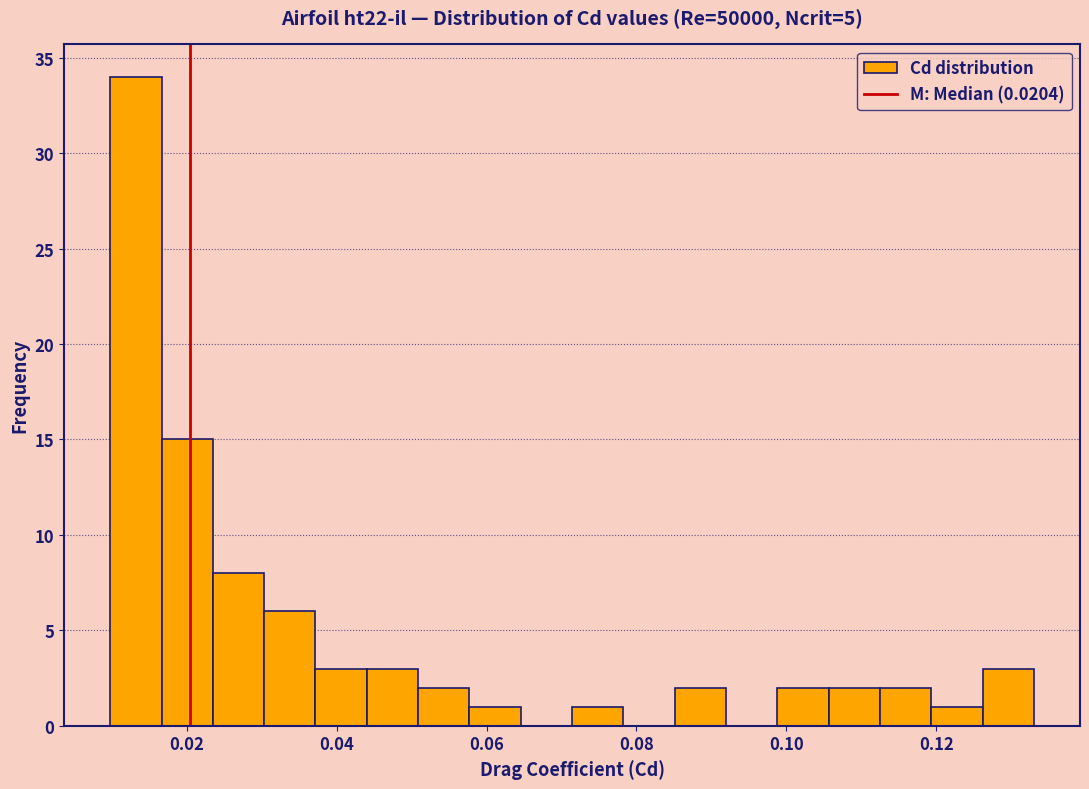

Read against the x-axis, roughly where is the centre of the tallest bar?

0.014